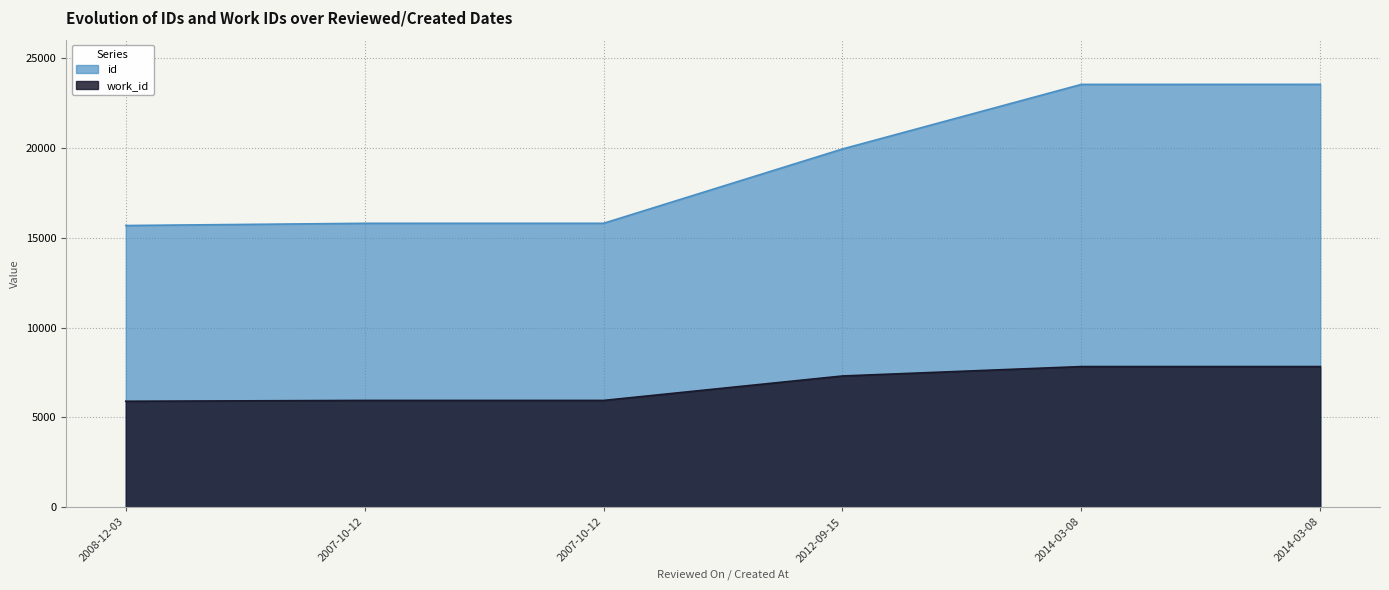

What is the lowest value of the work_id series?

5903